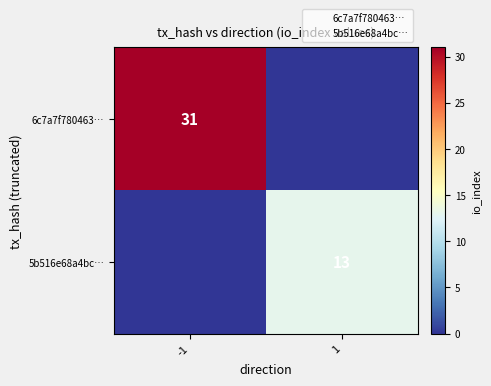

What is the spread (max minus min) of values at 1?

13